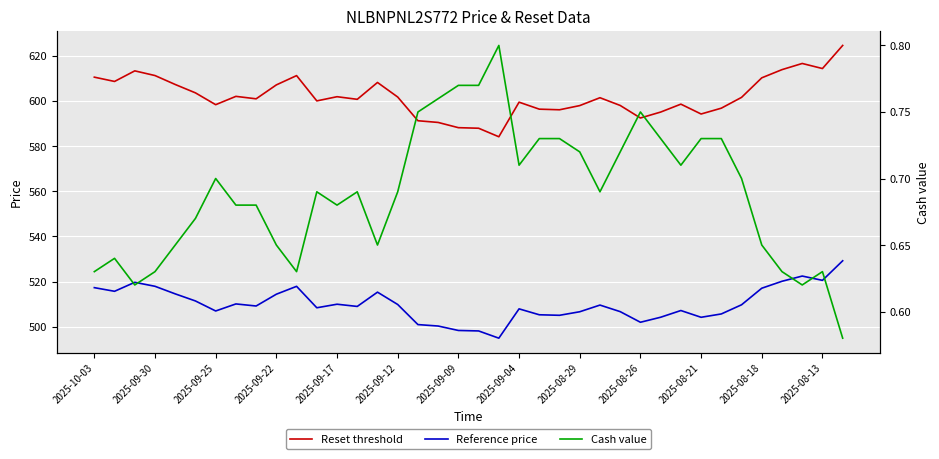

Which series has the largest range (max minus min)?

Reset threshold